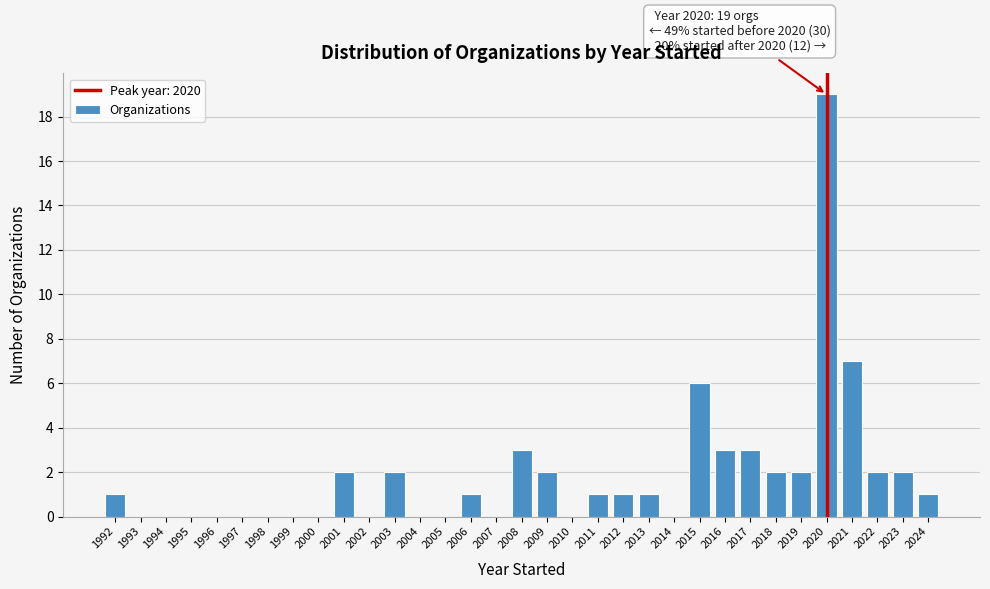

Which range on the x-axis has the tallest bar?

2019.5 to 2020.5